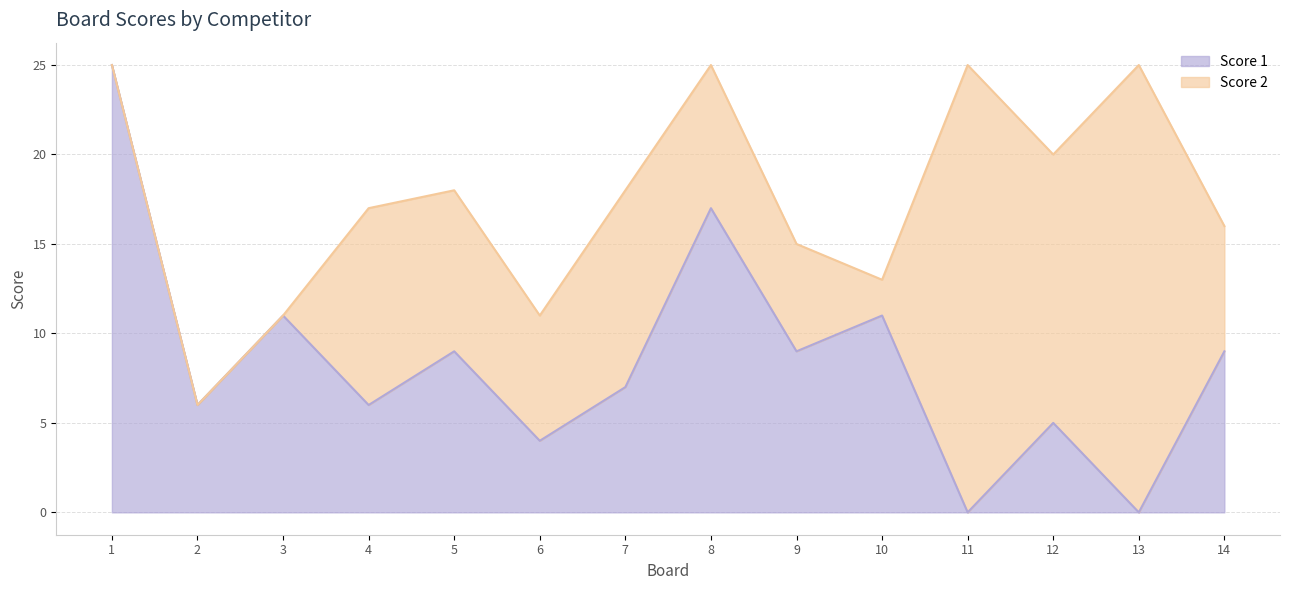

Does the chart have visible grid lines?

Yes